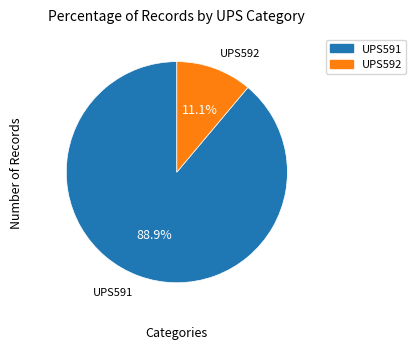

To the nearest percent, what portion does UPS592 represent?

11%